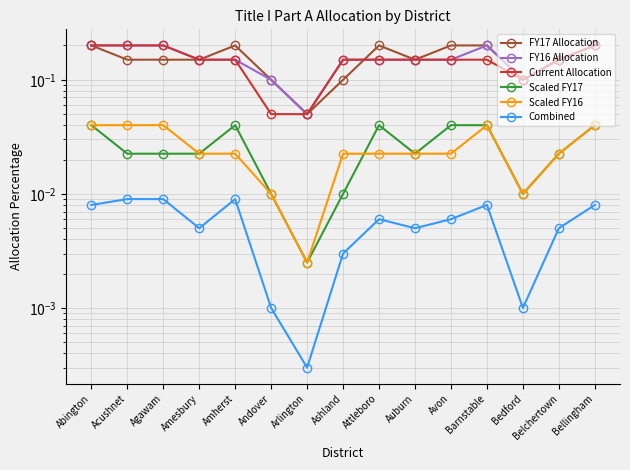

True or false: Combined and Scaled FY16 cross at least once.

False